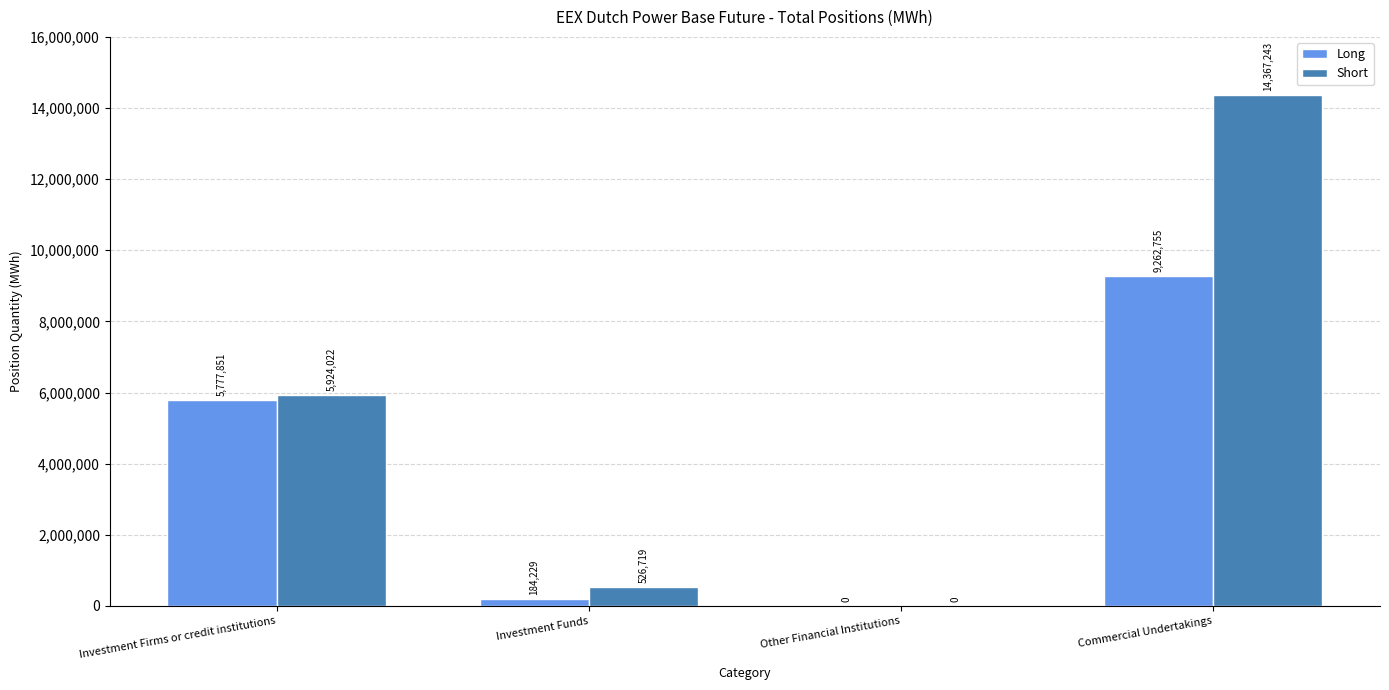

What is the sum of the Short values at Investment Funds and Commercial Undertakings?

14893962